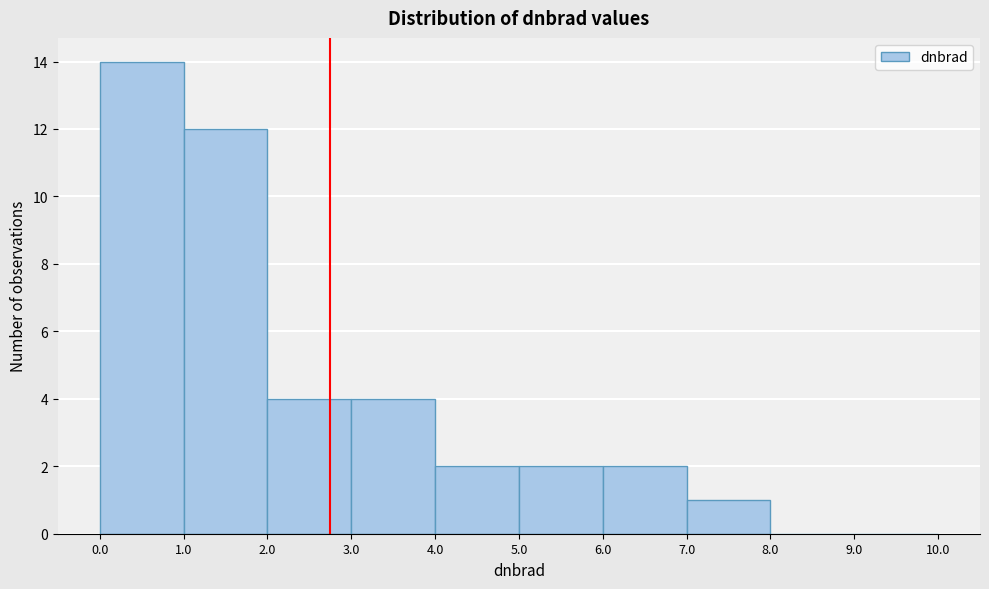

Reading left to right, list every bar in this chart as the range it spans on the x-axis followed by its height. The values are not printed on the chart, so give them approximately, as read against the axis.

0.0 to 1.0: 14
1.0 to 2.0: 12
2.0 to 3.0: 4
3.0 to 4.0: 4
4.0 to 5.0: 2
5.0 to 6.0: 2
6.0 to 7.0: 2
7.0 to 8.0: 1
8.0 to 9.0: 0
9.0 to 10.0: 0